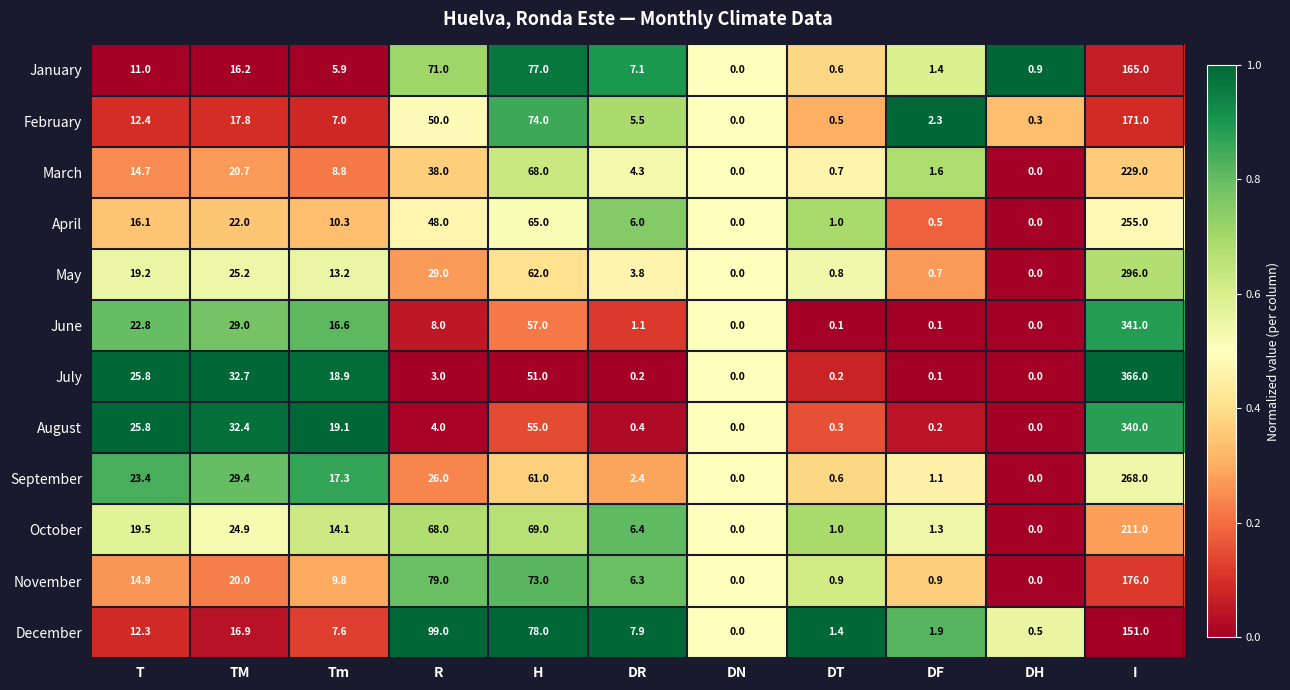

How many positive values does the May series have?

9